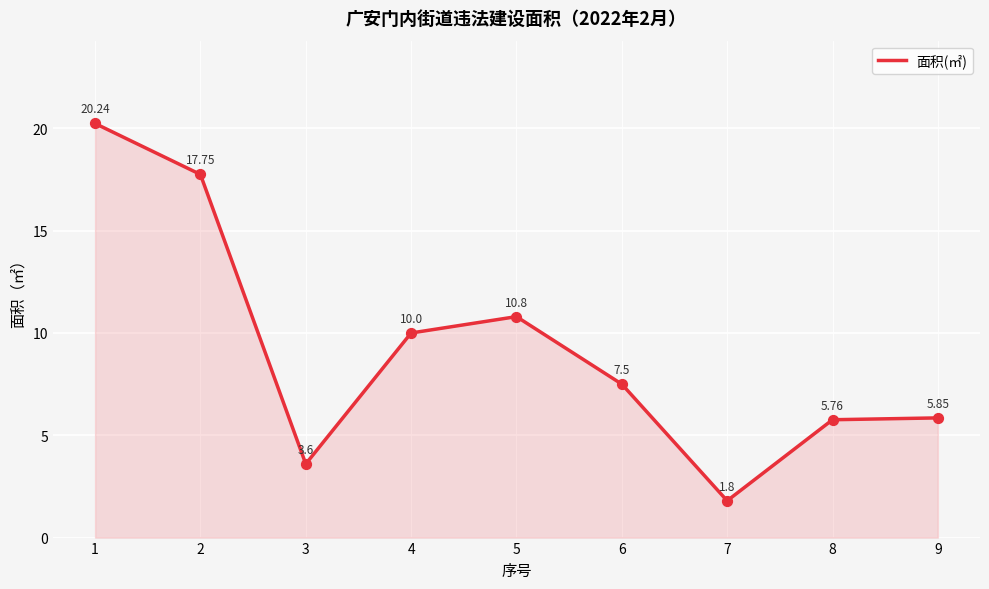

What is the change in value from 6 to 8?

-1.7